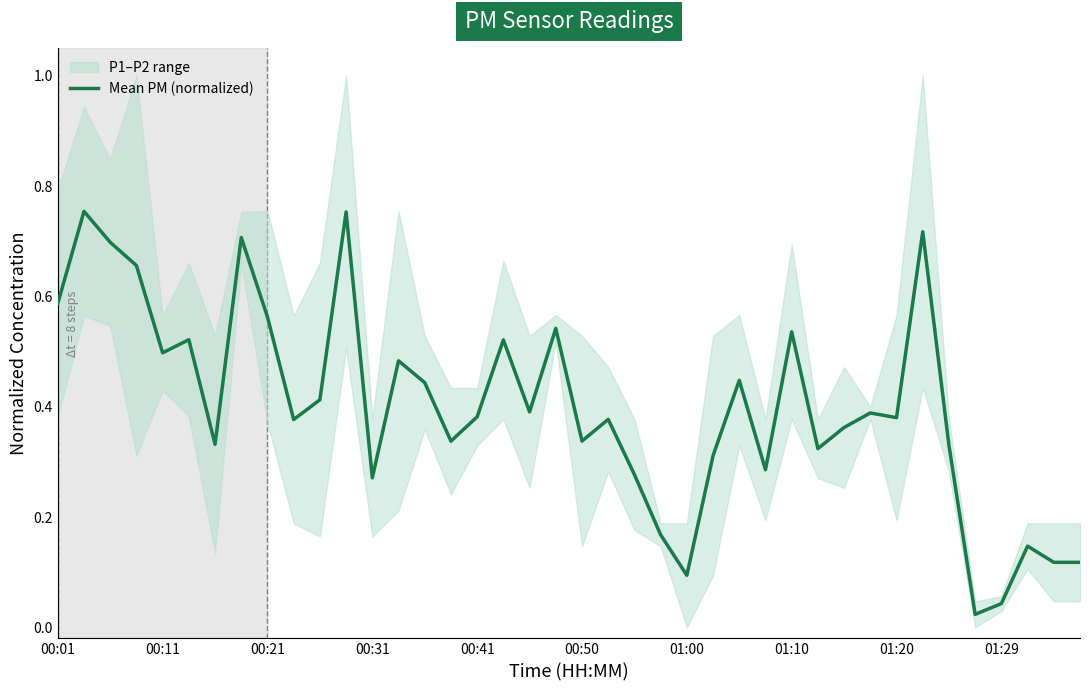

True or false: Mean PM (normalized) has a value of 0.0 at 01:00.

False